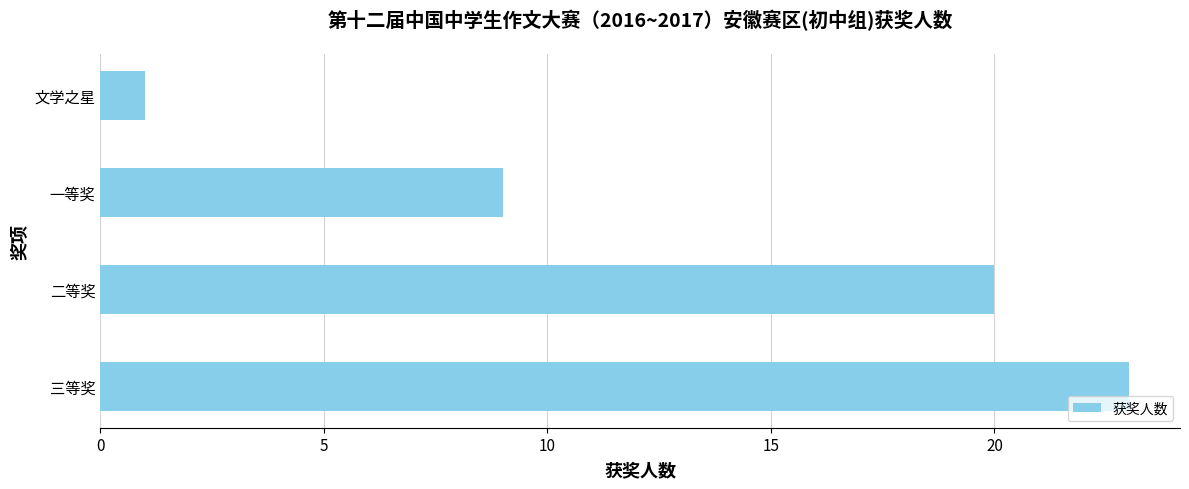

Is it true that the value at 一等奖 is 2?

False